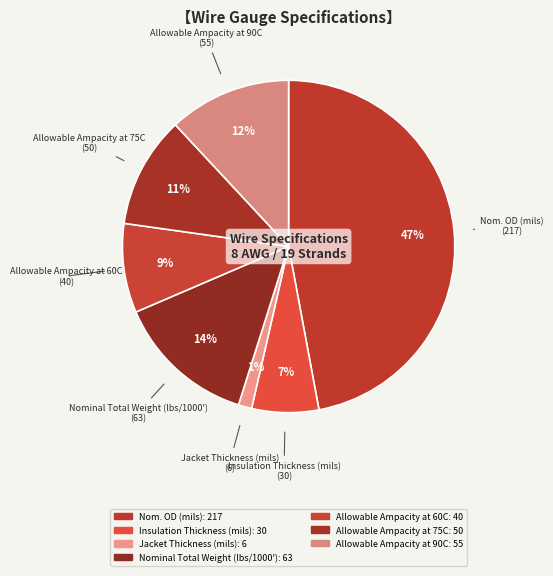

Does Insulation Thickness (mils) represent more than half of the total?

No